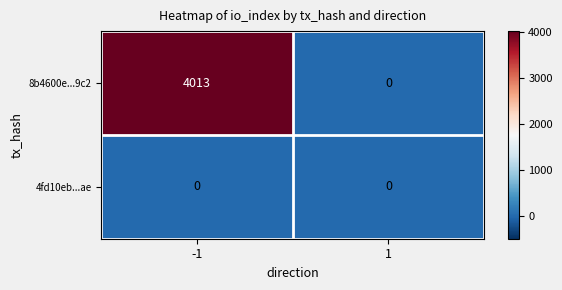

Count the number of categories in the chart.

2